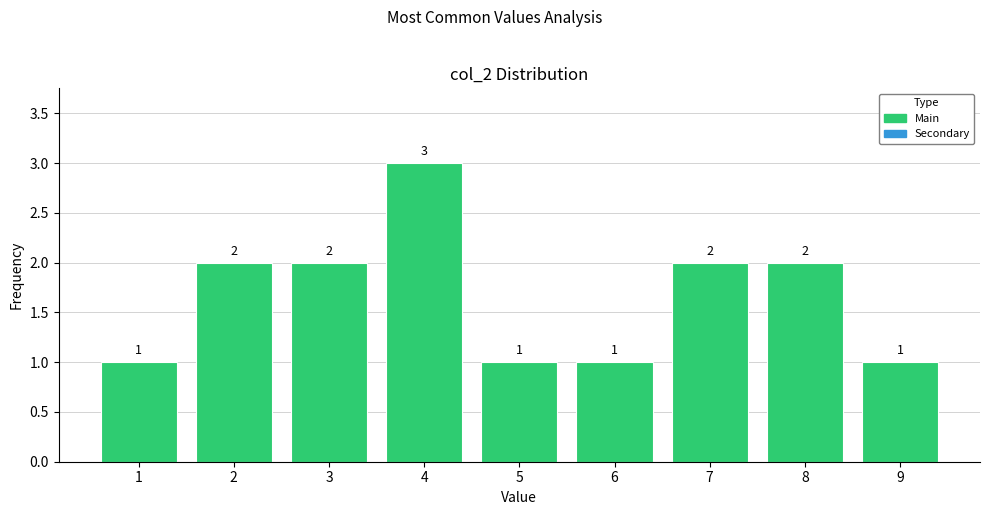

Reading right to left, extract all data points from this chart.

1	2	2	1	1	3	2	2	1